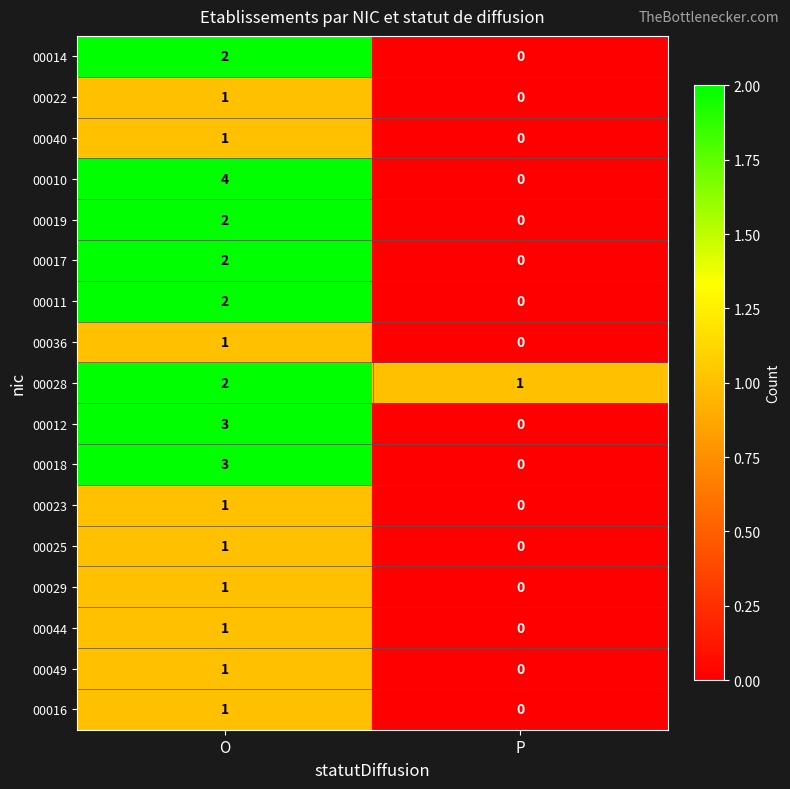

The 00019 series shows -1 at P. True or false?

False